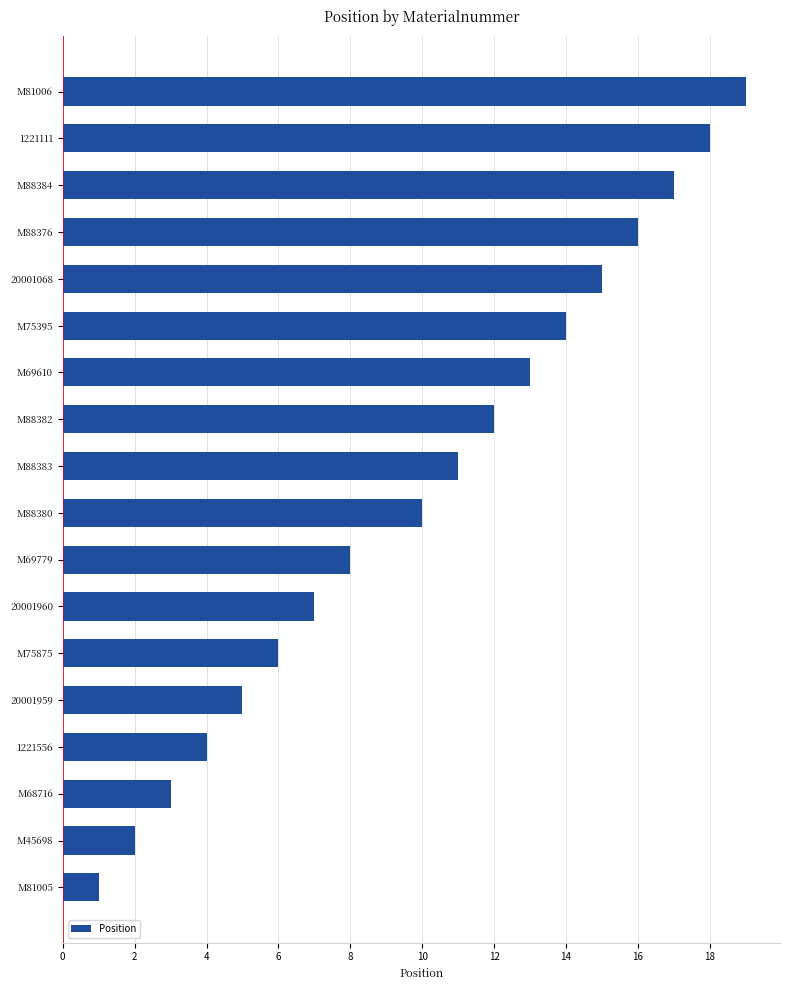

Reading top to bottom, what are all the values shown in this chart?

M81006=19	1221111=18	M88384=17	M88376=16	20001068=15	M75395=14	M69610=13	M88382=12	M88383=11	M88380=10	M69779=8	20001960=7	M75875=6	20001959=5	1221556=4	M68716=3	M45698=2	M81005=1